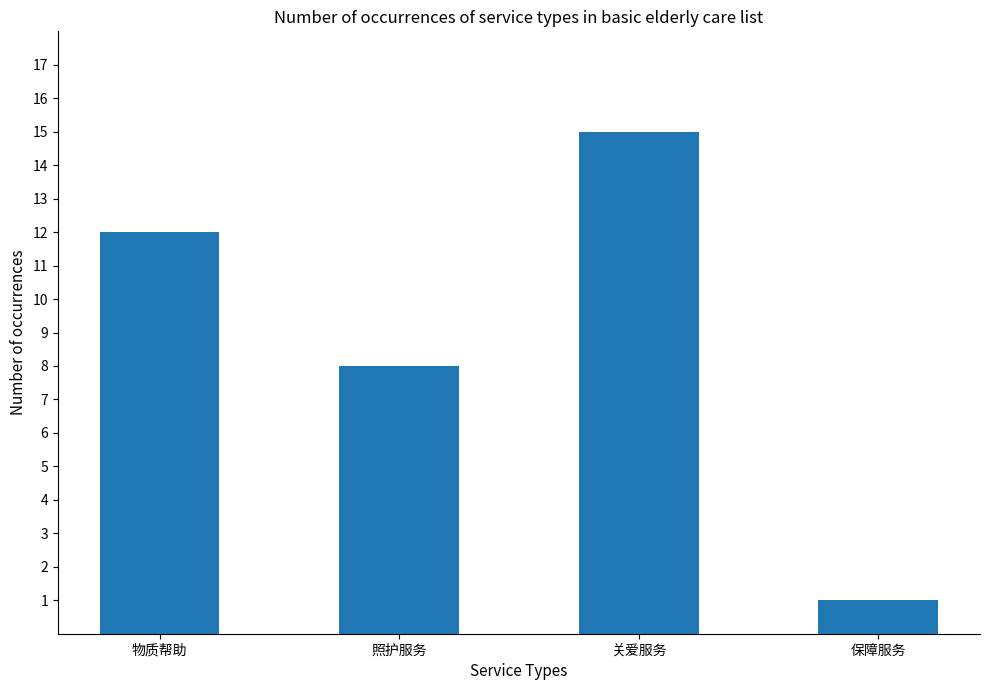

Where is the data nearest to the value 8?

照护服务